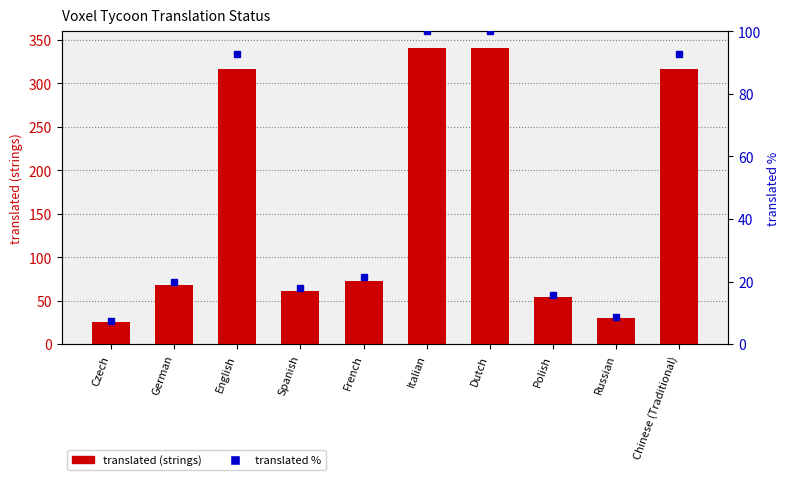

What is the sum of the translated % values at French and Dutch?

121.4